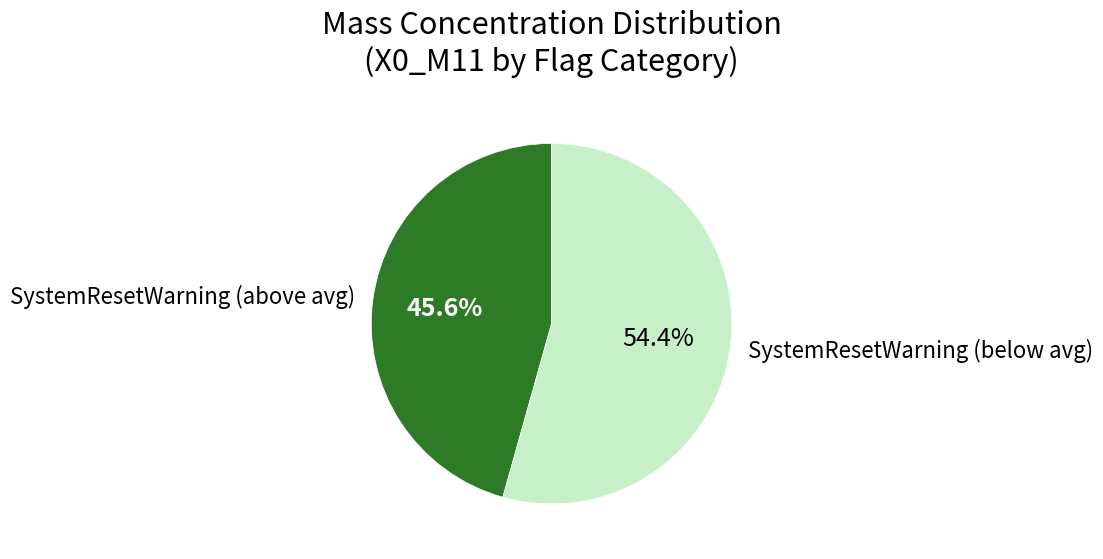

Do SystemResetWarning (above avg) and SystemResetWarning (below avg) together represent more than half of the pie?

Yes